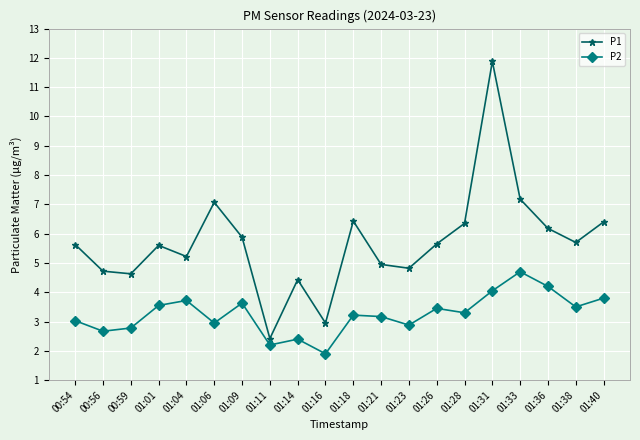

True or false: P2 and P1 intersect in this chart.

False